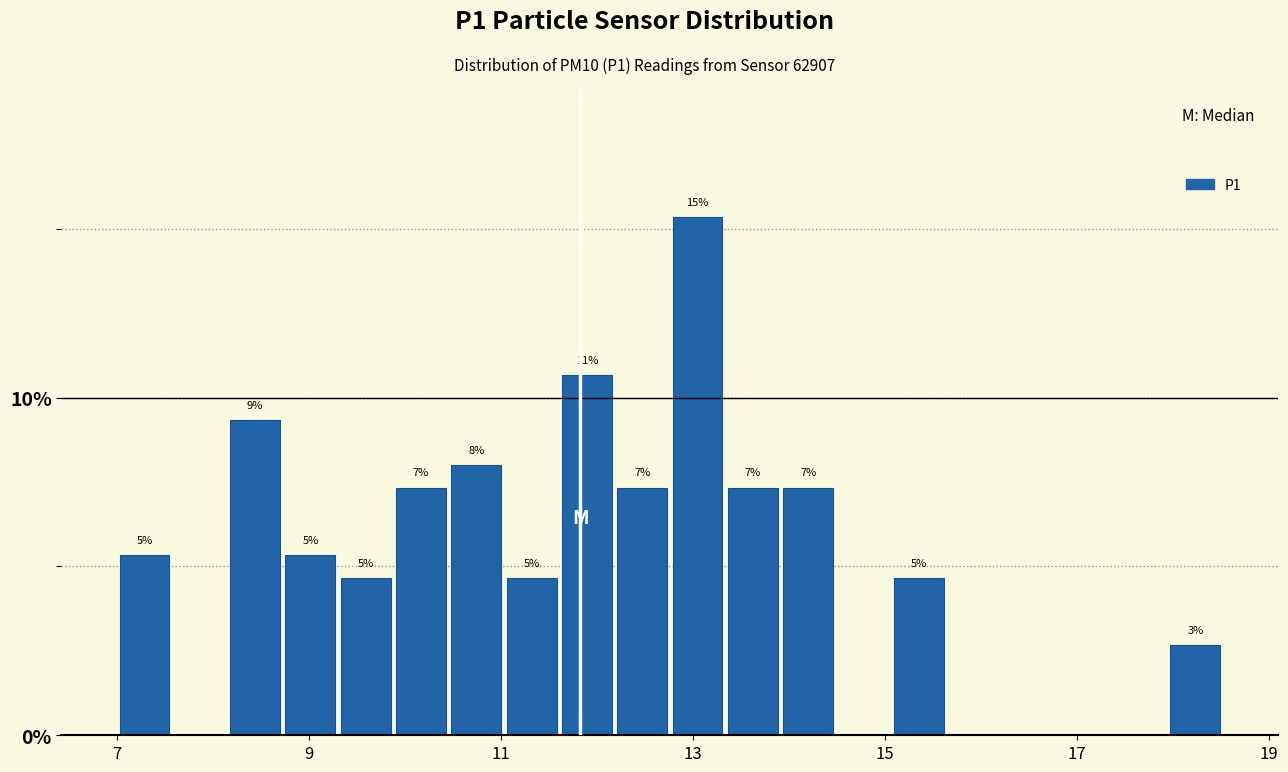

Around what value on the x-axis is the tallest bar? Give the approximate position of its centre, as read against the axis.

13.0